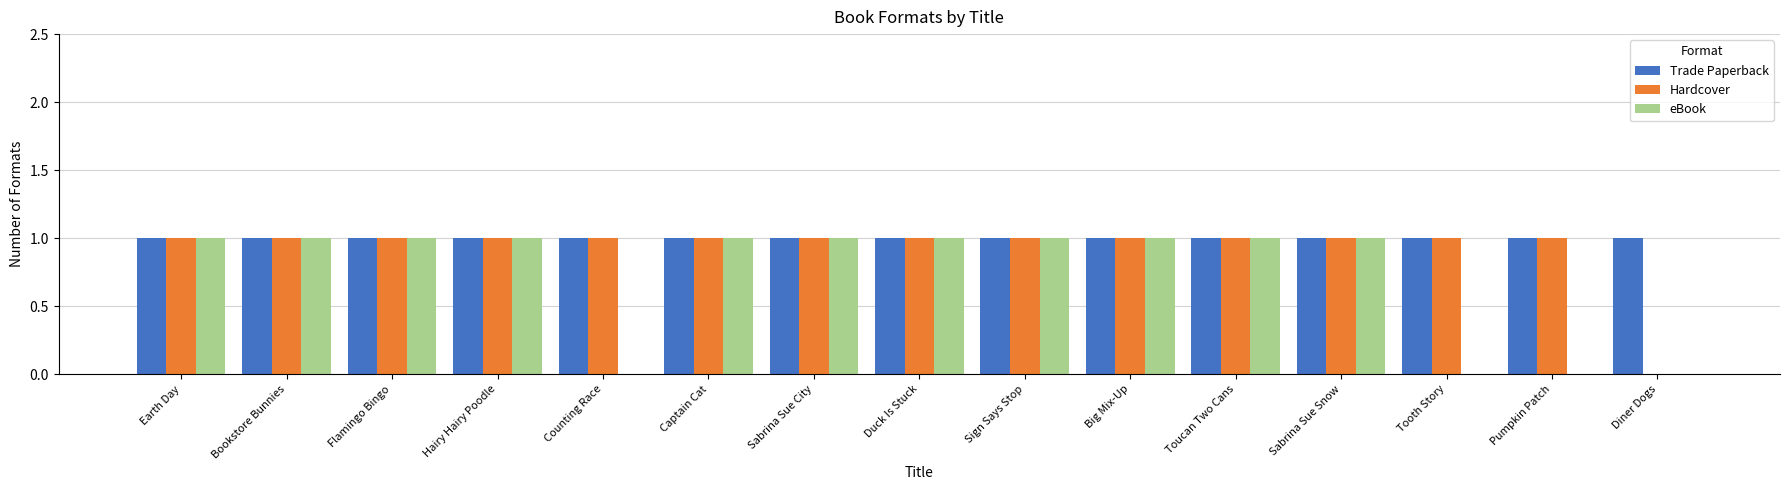

How many distinct data groups are displayed?

3